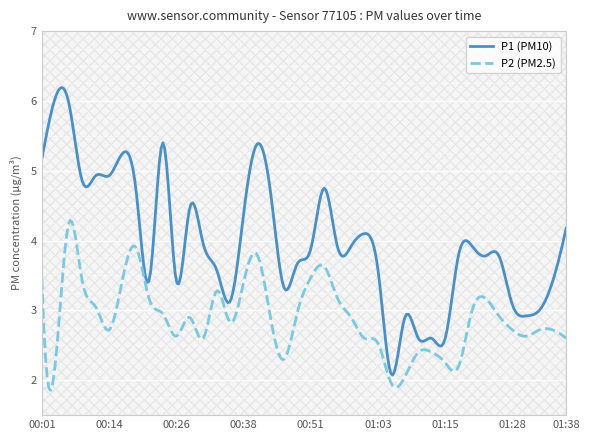

Is it true that P1 equals 2.6 at 01:13?

True